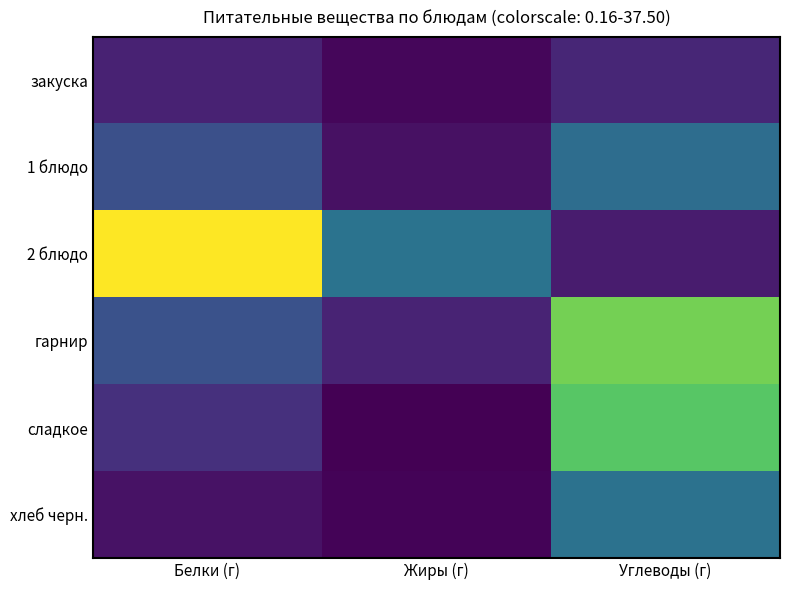

Reading left to right, what are all the values shown in this chart?

закуска: Белки (г)=3.7	Жиры (г)=0.8	Углеводы (г)=4.1
1 блюдо: Белки (г)=9.3	Жиры (г)=1.8	Углеводы (г)=13.6
2 блюдо: Белки (г)=37.5	Жиры (г)=14.4	Углеводы (г)=3.0
гарнир: Белки (г)=9.6	Жиры (г)=3.9	Углеводы (г)=29.6
сладкое: Белки (г)=5.4	Жиры (г)=0.2	Углеводы (г)=27.9
хлеб черн.: Белки (г)=2.0	Жиры (г)=0.5	Углеводы (г)=14.2